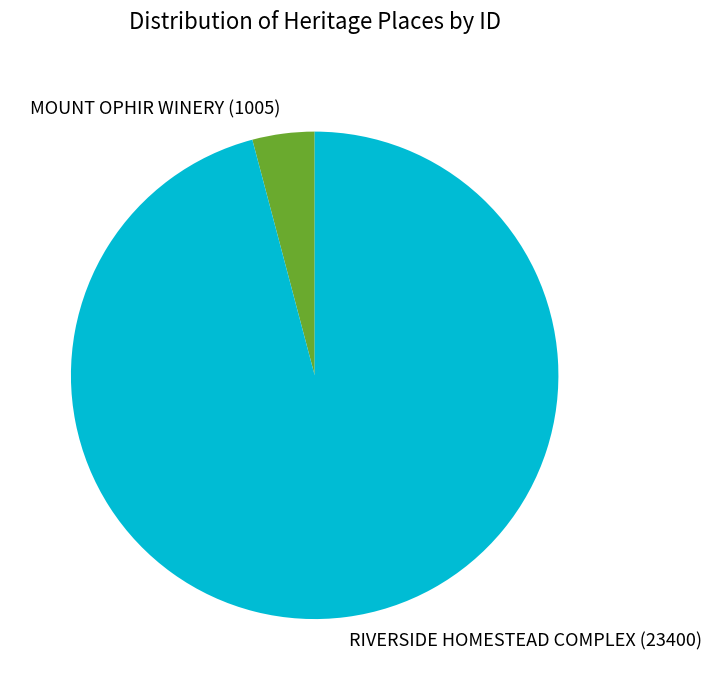

What is the largest slice in the pie chart?

RIVERSIDE HOMESTEAD COMPLEX